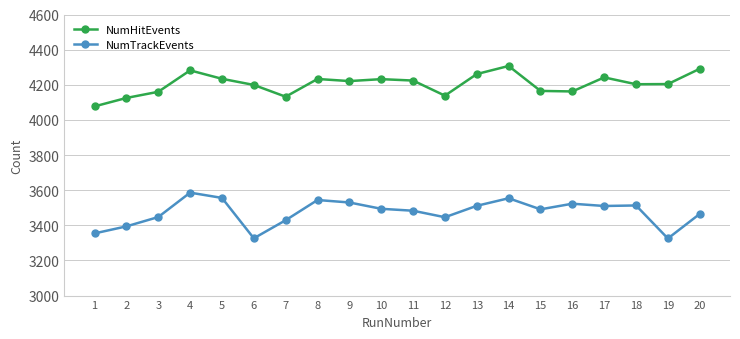

True or false: NumTrackEvents and NumHitEvents cross at least once.

False